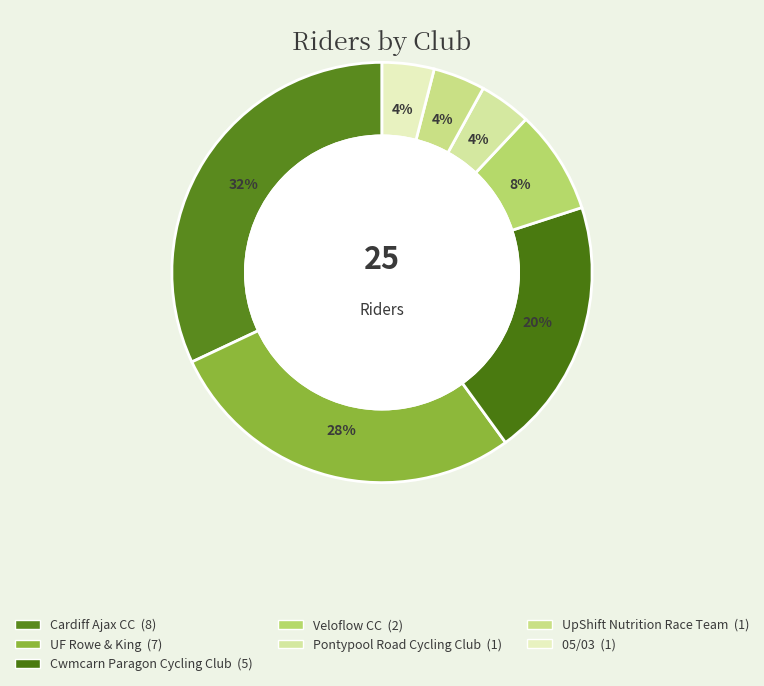

Is UF Rowe & King the majority of the pie?

No